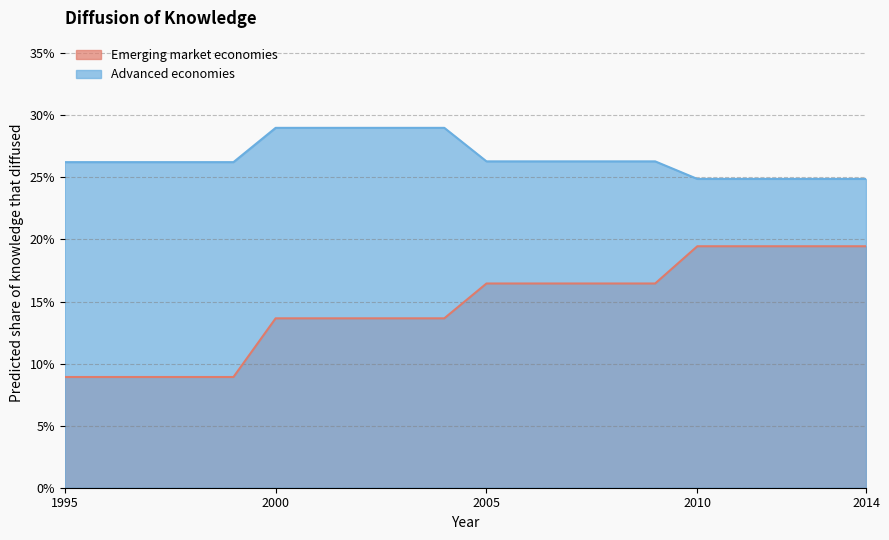

Which series has the largest total across all categories?

Advanced economies